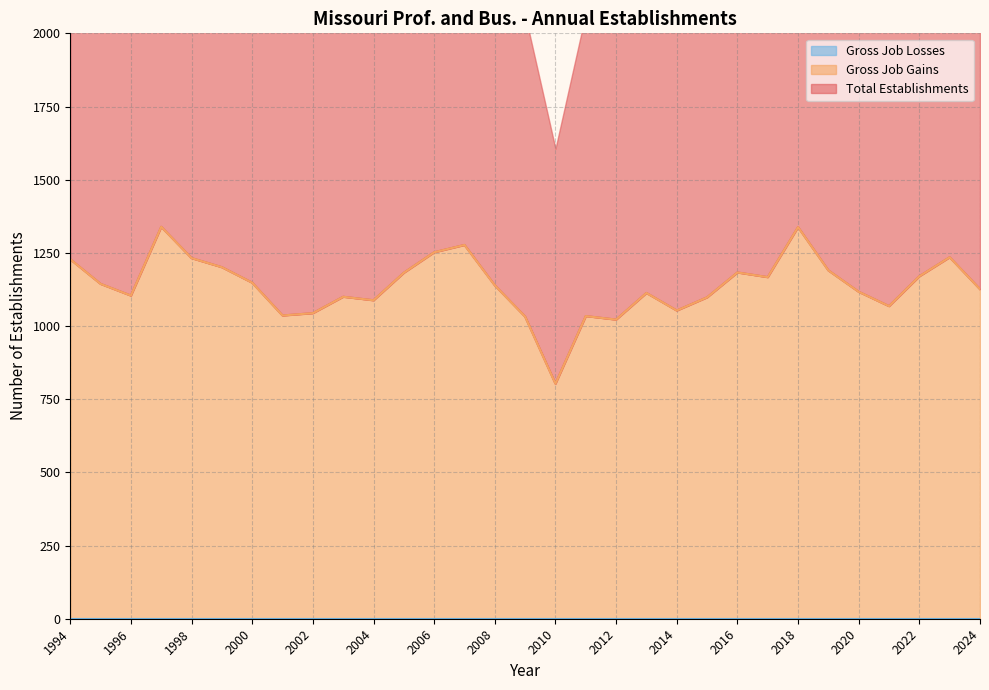

True or false: Gross Job Gains has a value of 1088 at 2004.

True